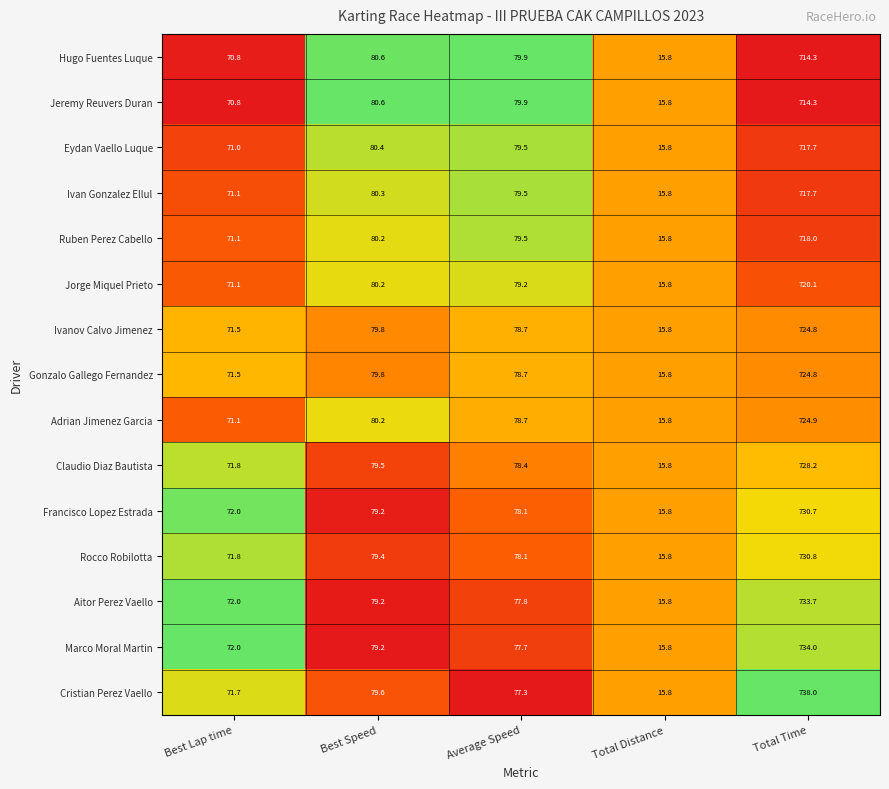

At which category does the chart reach its peak across all series?

Total Time